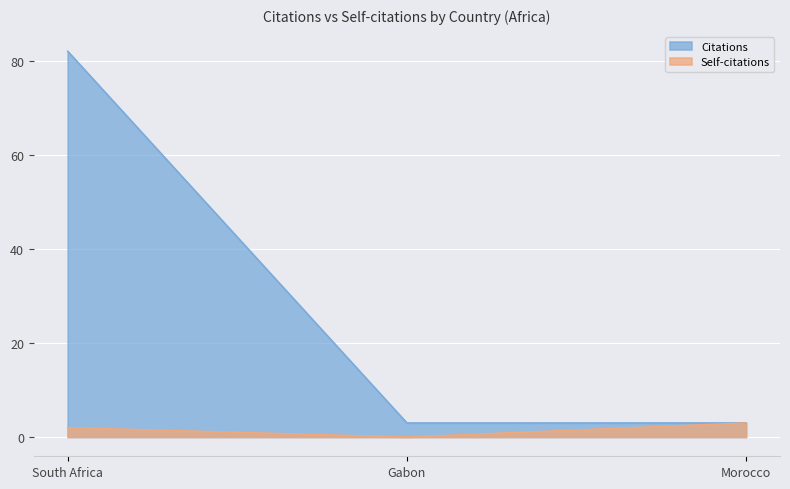

Which category has the lowest value across all series?

Gabon